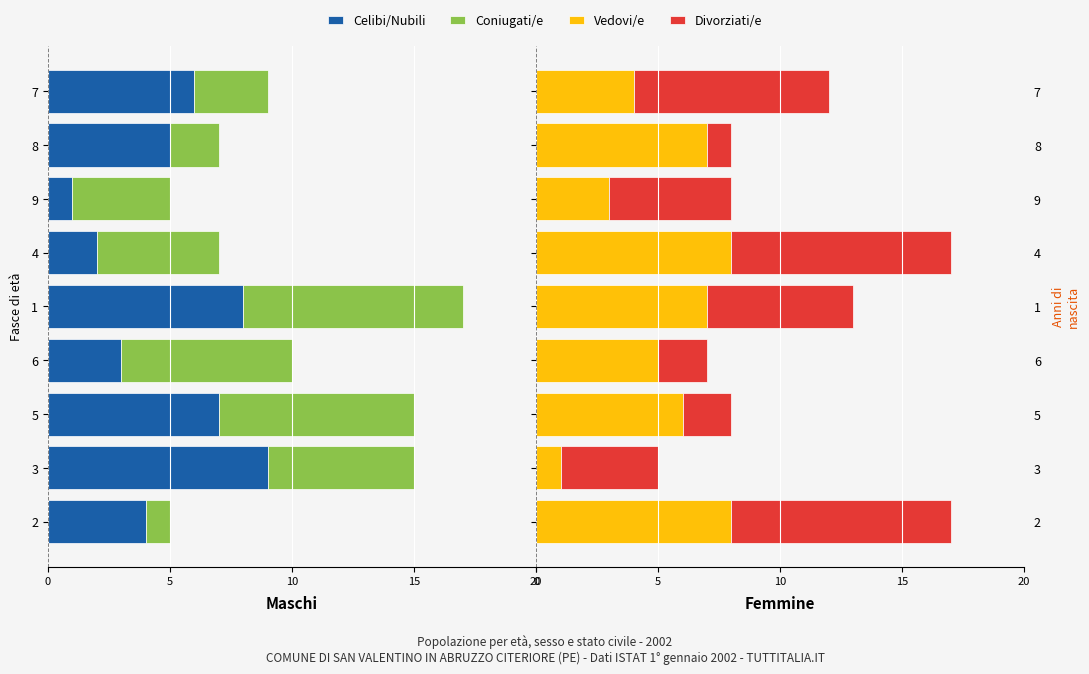

How many bars are there in each group?

4